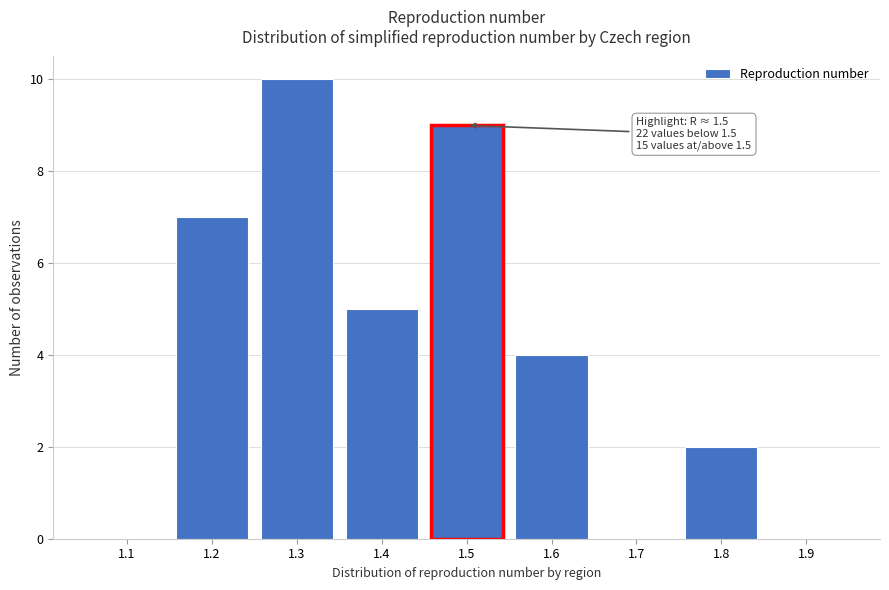

Reading right to left, what are all the values shown in this chart?

1.9=0	1.8=2	1.7=0	1.6=4	1.5=9	1.4=5	1.3=10	1.2=7	1.1=0